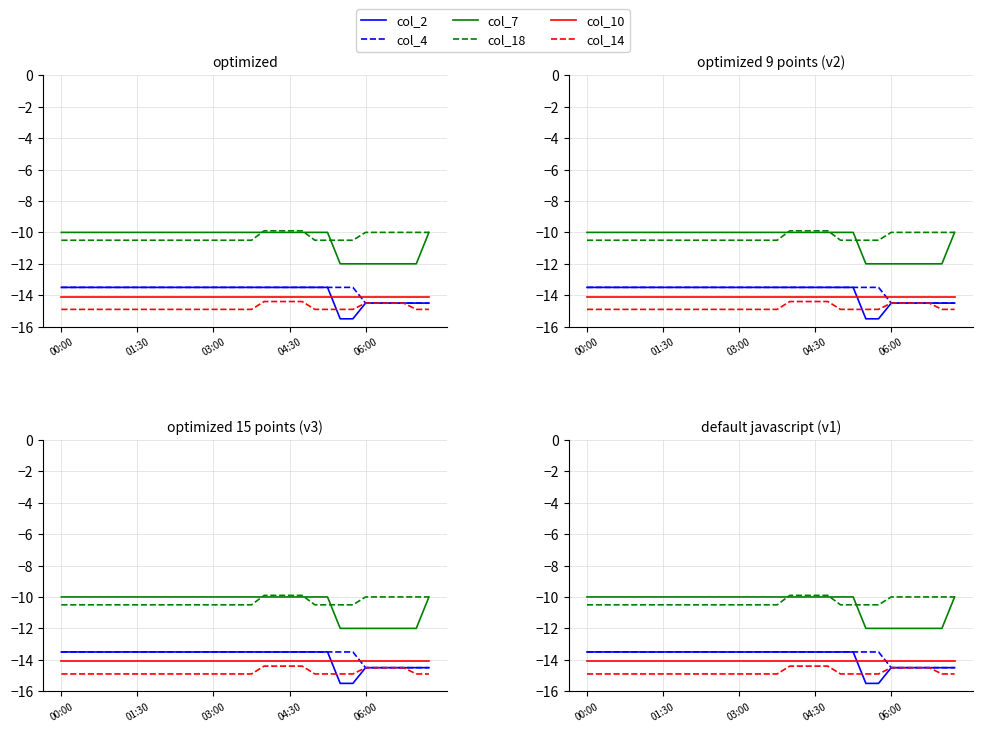

How many series are shown in this chart?

6